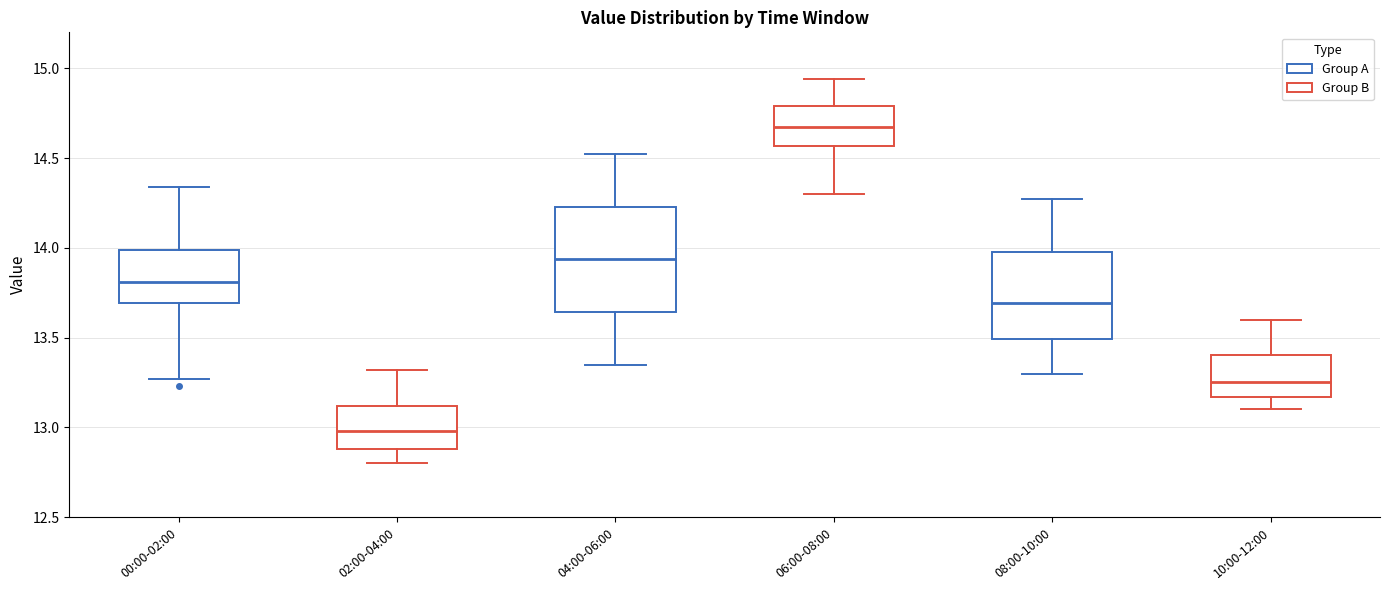

Comparing the boxes themselves (not the whiskers), which one is the tallest?

04:00-06:00